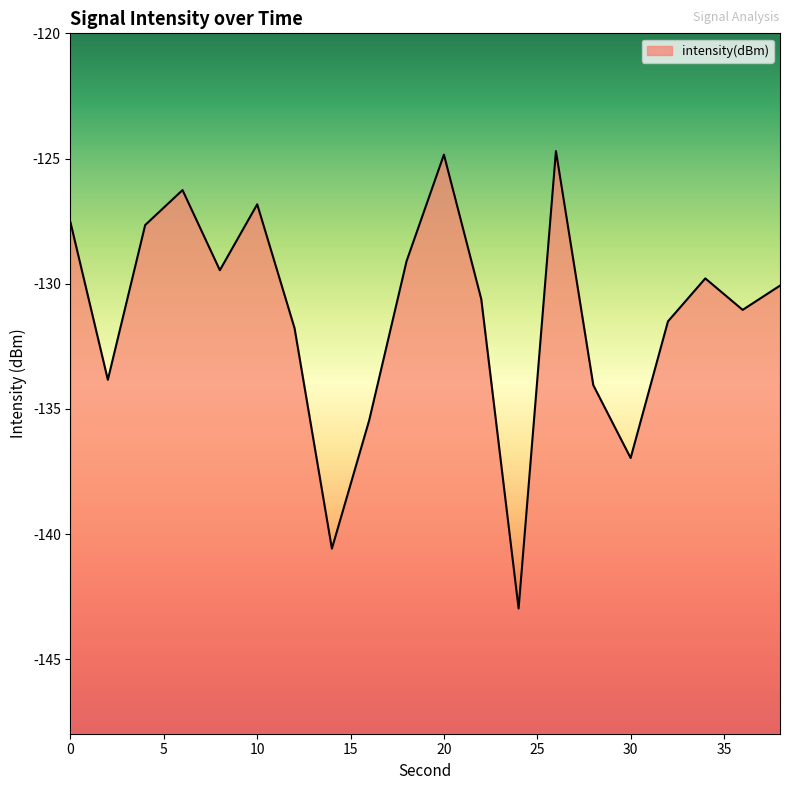

What is the change in value from 4 to 36?

-3.4